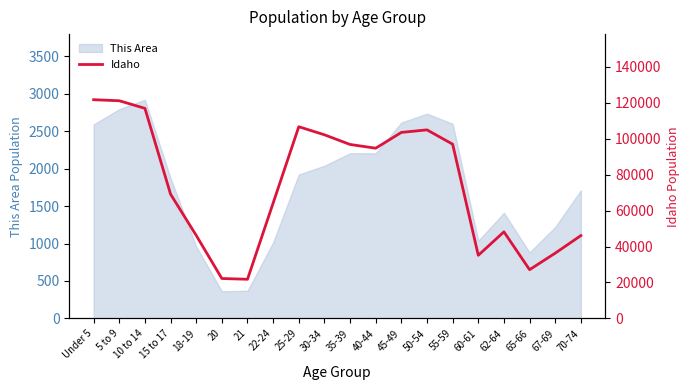

What is the label of the 9th point from the left?

25-29